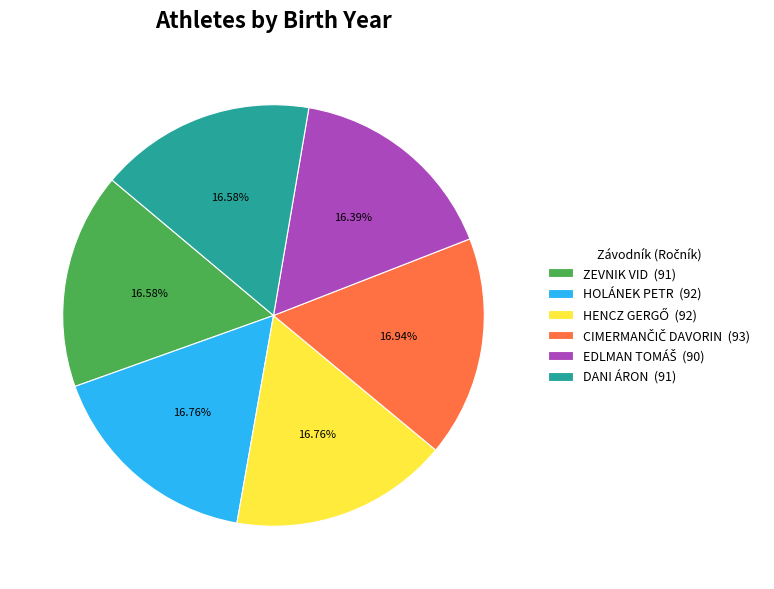

How many slices are in this pie chart?

6